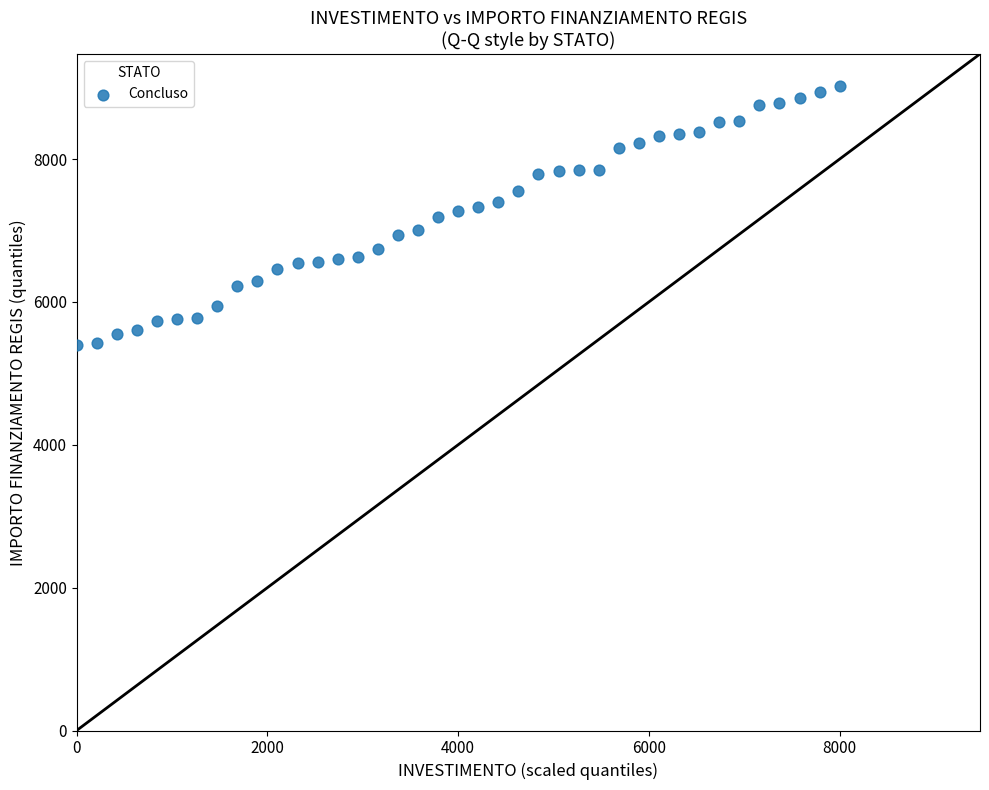

What is the range of X values (max minus min)?

8000.0